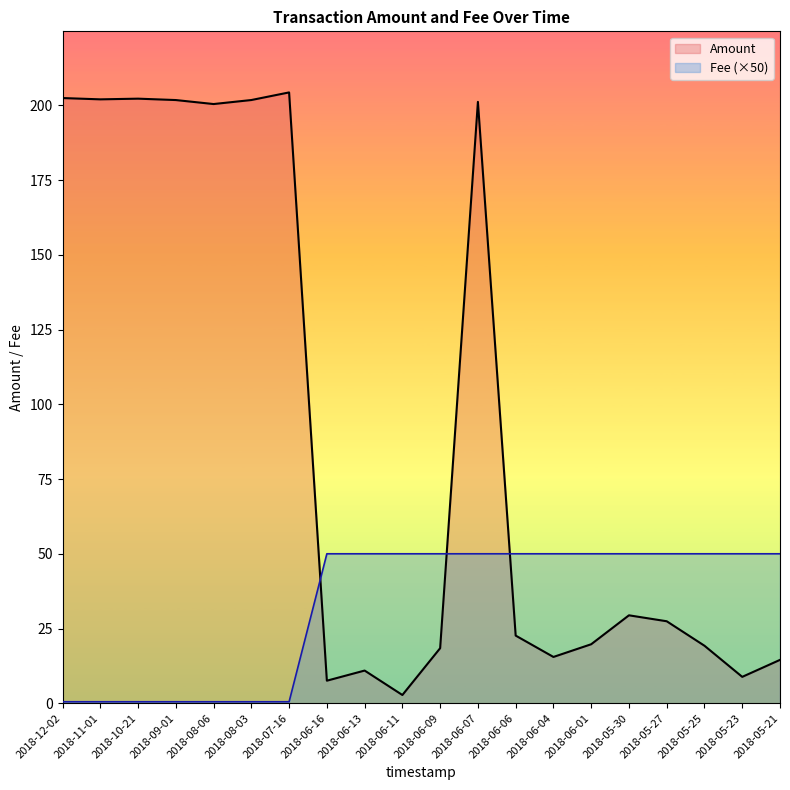

Where does the Amount series first go above 27?

2018-12-02